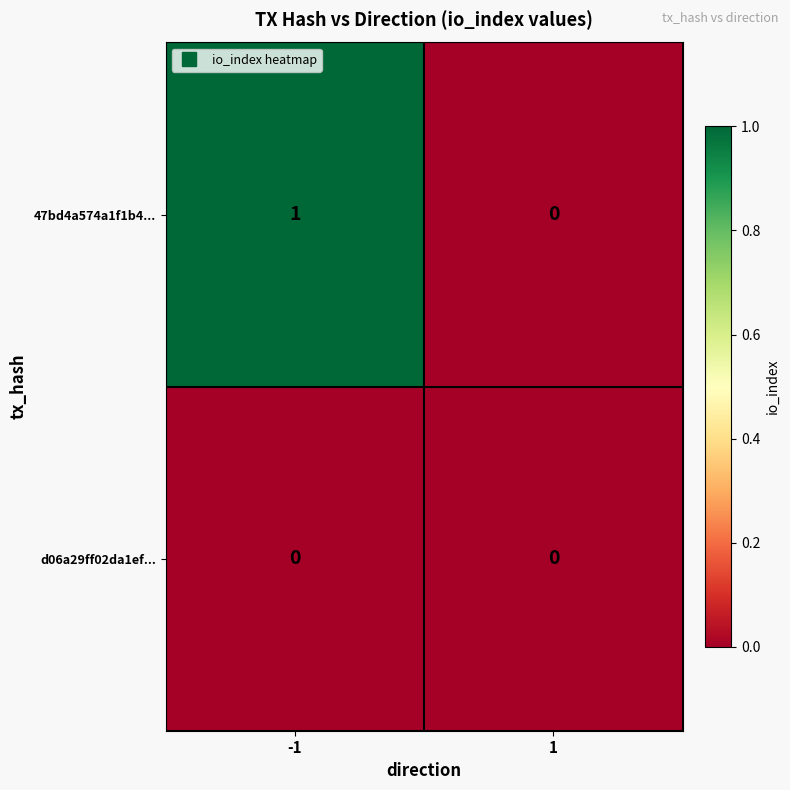

Which series changed the most between -1 and 1?

47bd4a574a1f1b4...